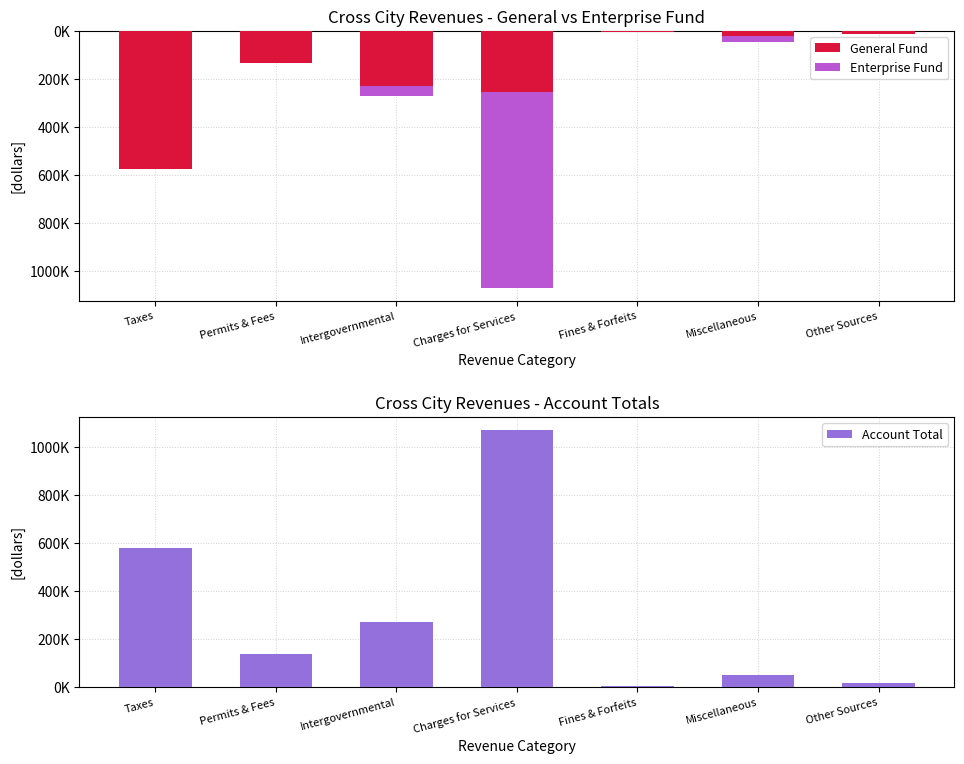

What value does the Account Total series have at Other Sources?

15000